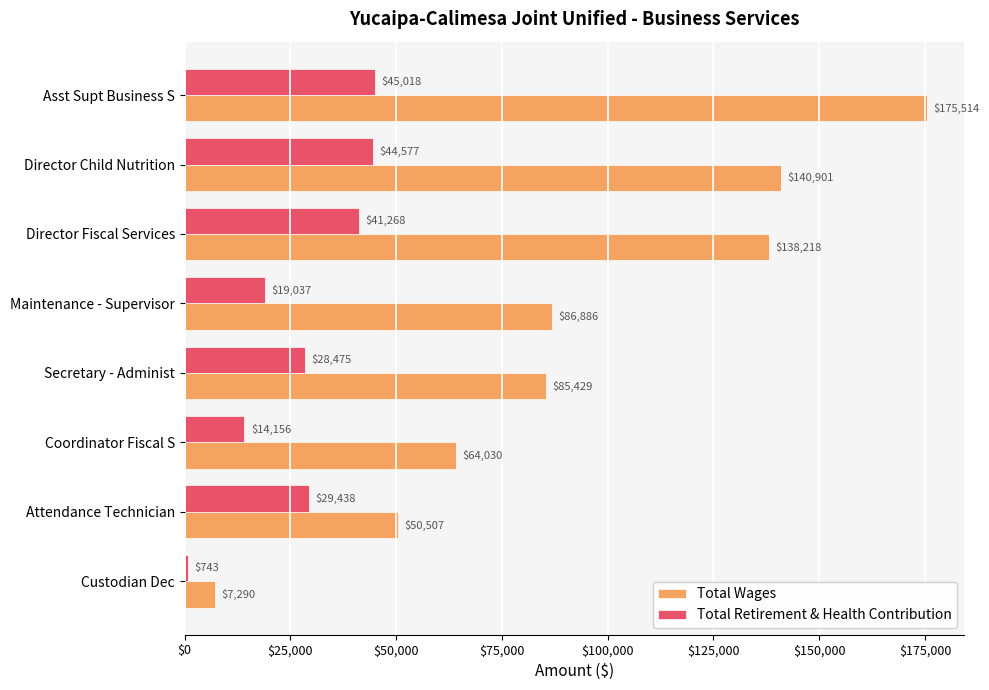

What is the sum of all Total Retirement & Health Contribution values?

222712